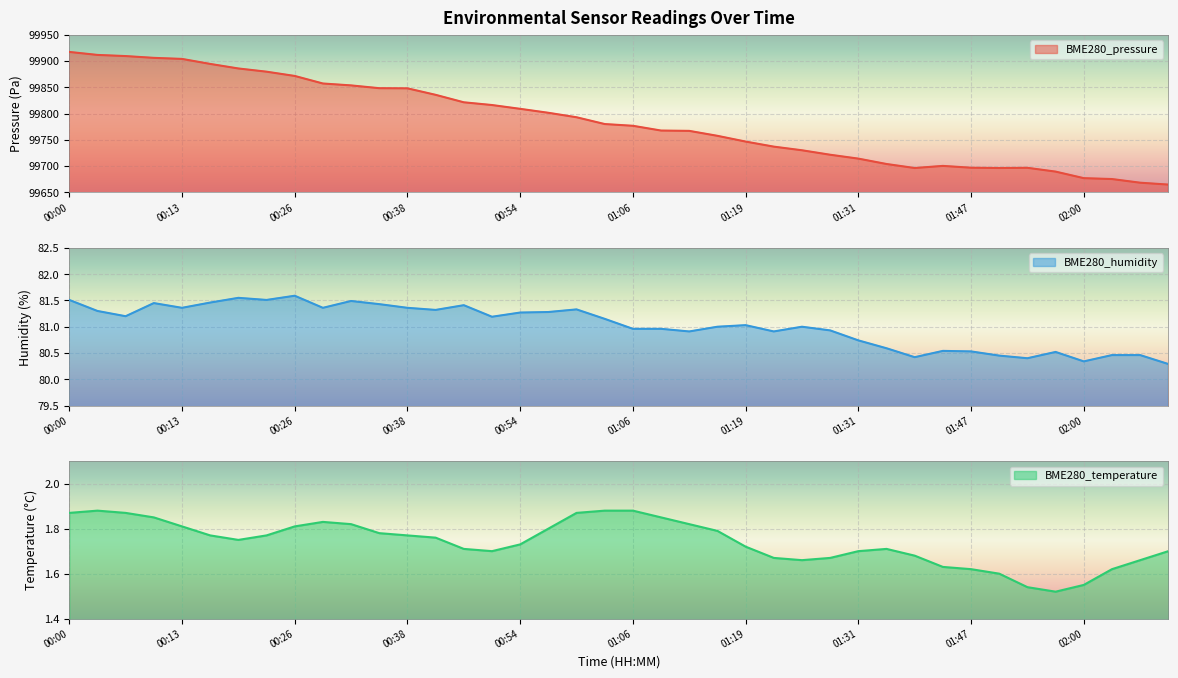

How many interior local peaks does the BME280_temperature series have?

3